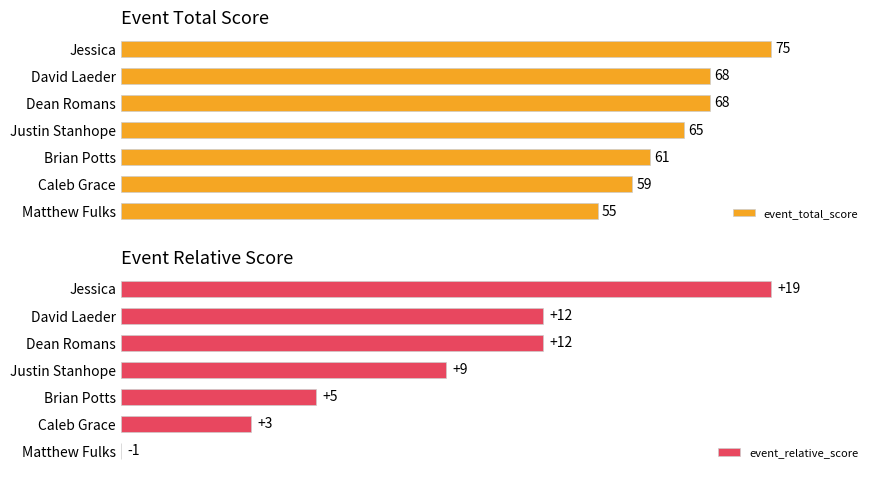

Which category has the highest value in the event_total_score series?

Jessica